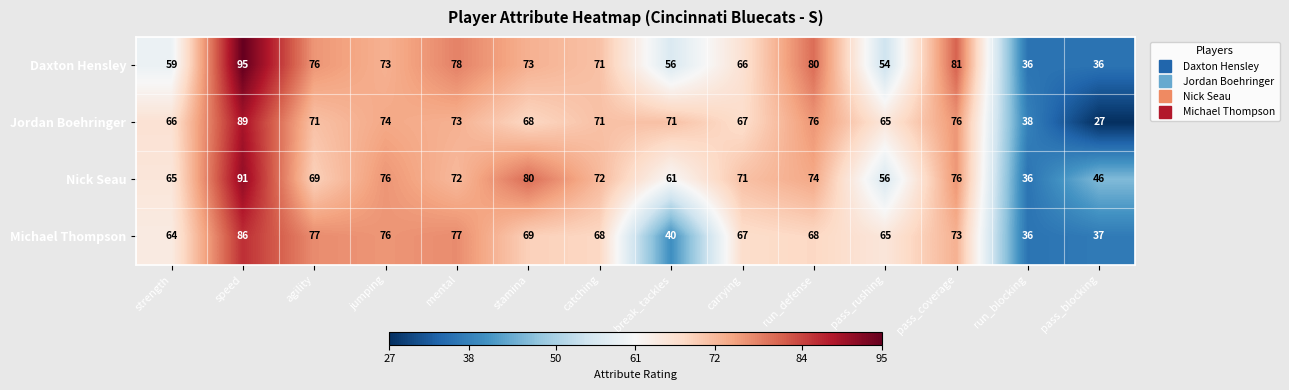

The Nick Seau series shows 65 at strength. True or false?

True